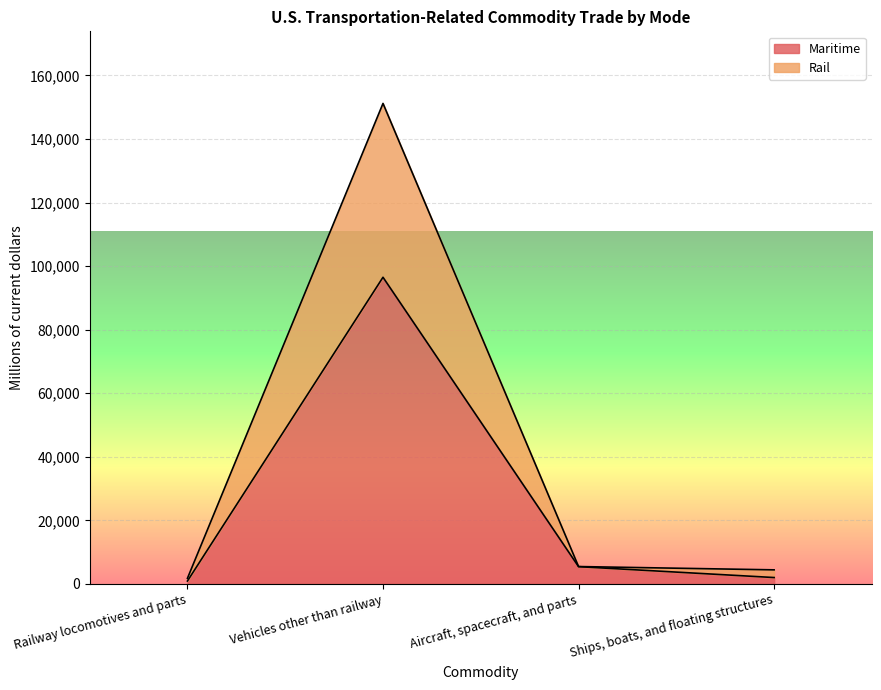

True or false: Maritime and Rail cross at least once.

False